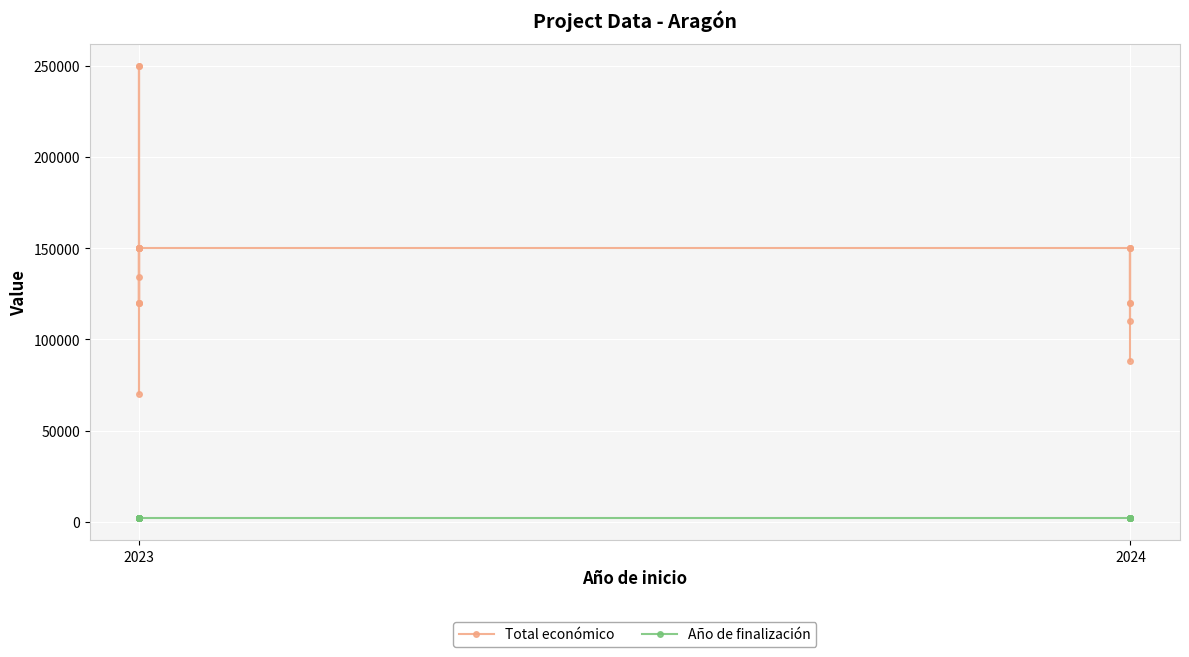

True or false: Año de finalización has a value of 2026 at 2023.

True